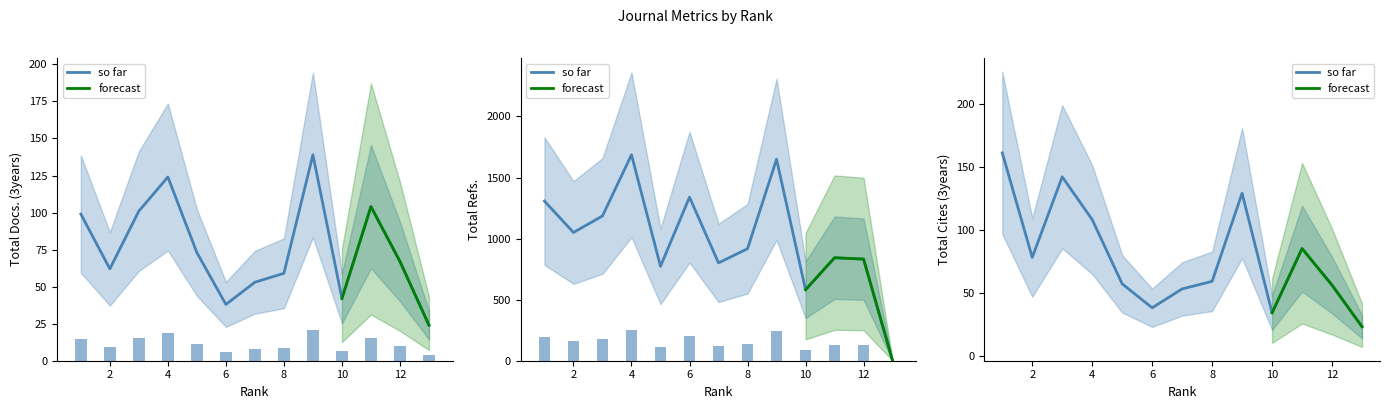

Reading left to right, extract all data points from this chart.

Total Docs. (3years): 99	62	101	124	73	38	53	59	139	42	104	67	24
Total Refs.: 1307	1050	1185	1686	773	1339	801	917	1649	581	843	832	0
Total Cites (3years): 161	78	142	108	57	38	53	59	129	34	85	56	23